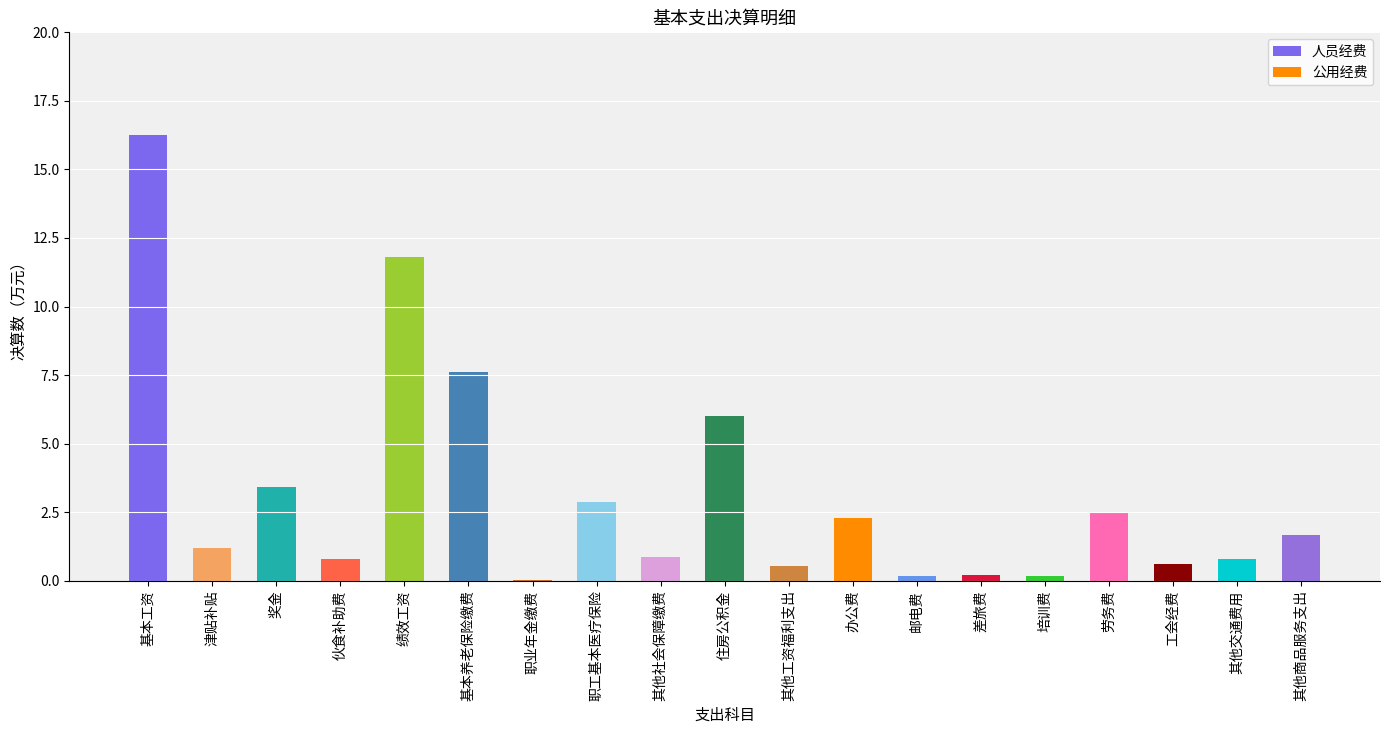

What is the label of the 7th bar from the right?

绩效工资